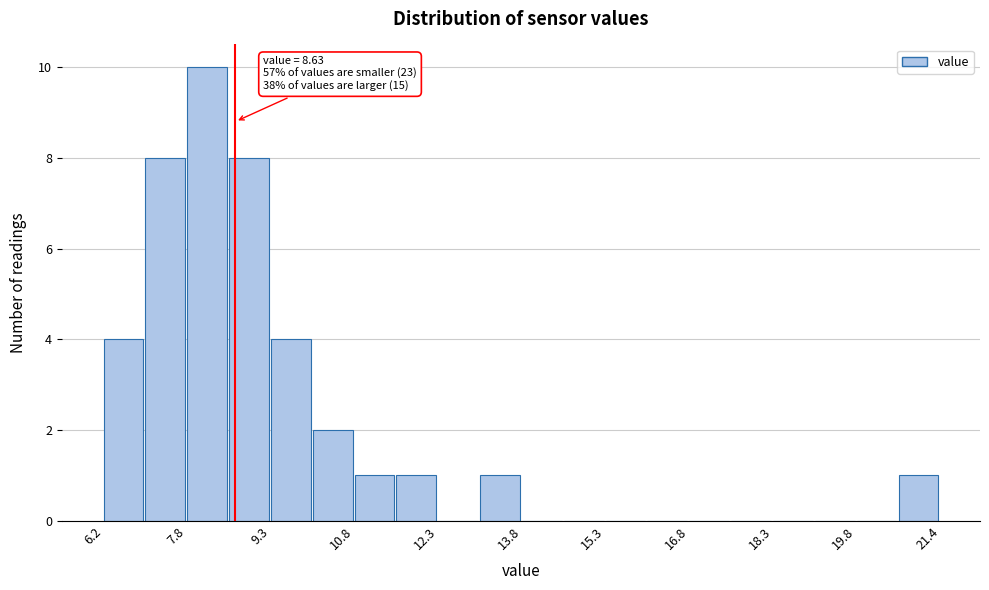

Around what value on the x-axis is the tallest bar? Give the approximate position of its centre, as read against the axis.

8.2